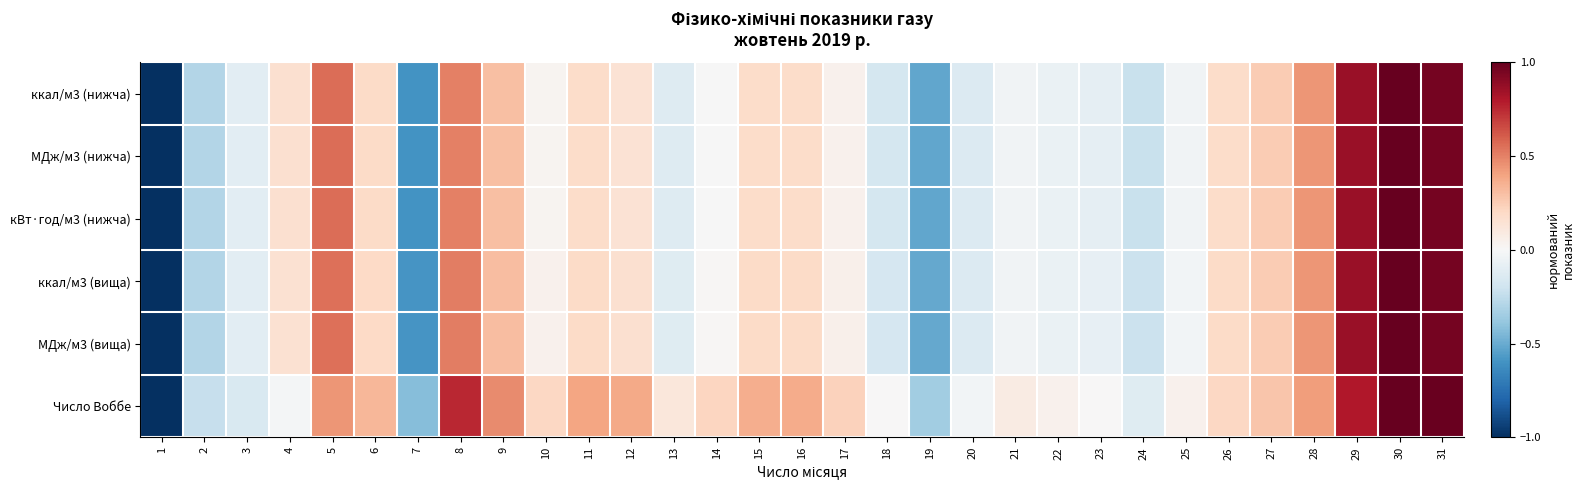

At which category is the sum across all series the highest?

30